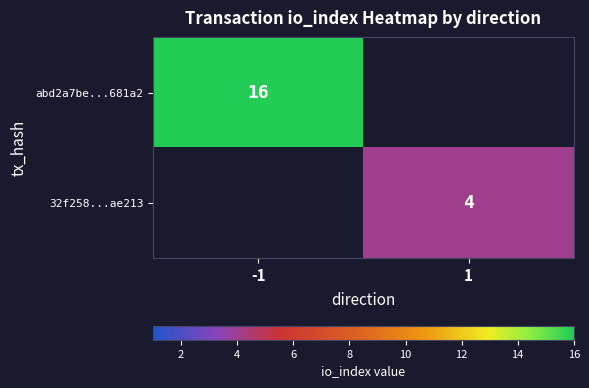

The value of abd2a7be...681a2 at -1 is 21. True or false?

False